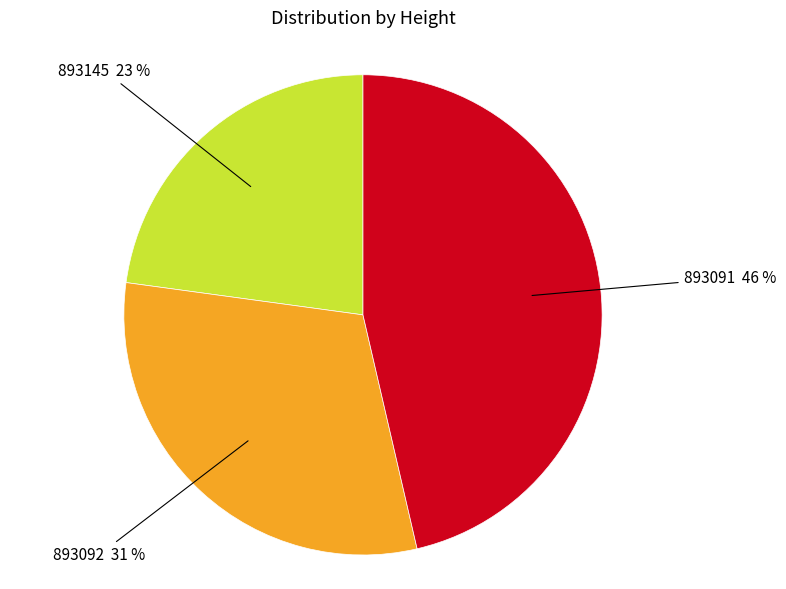

Does any single category account for the majority?

No